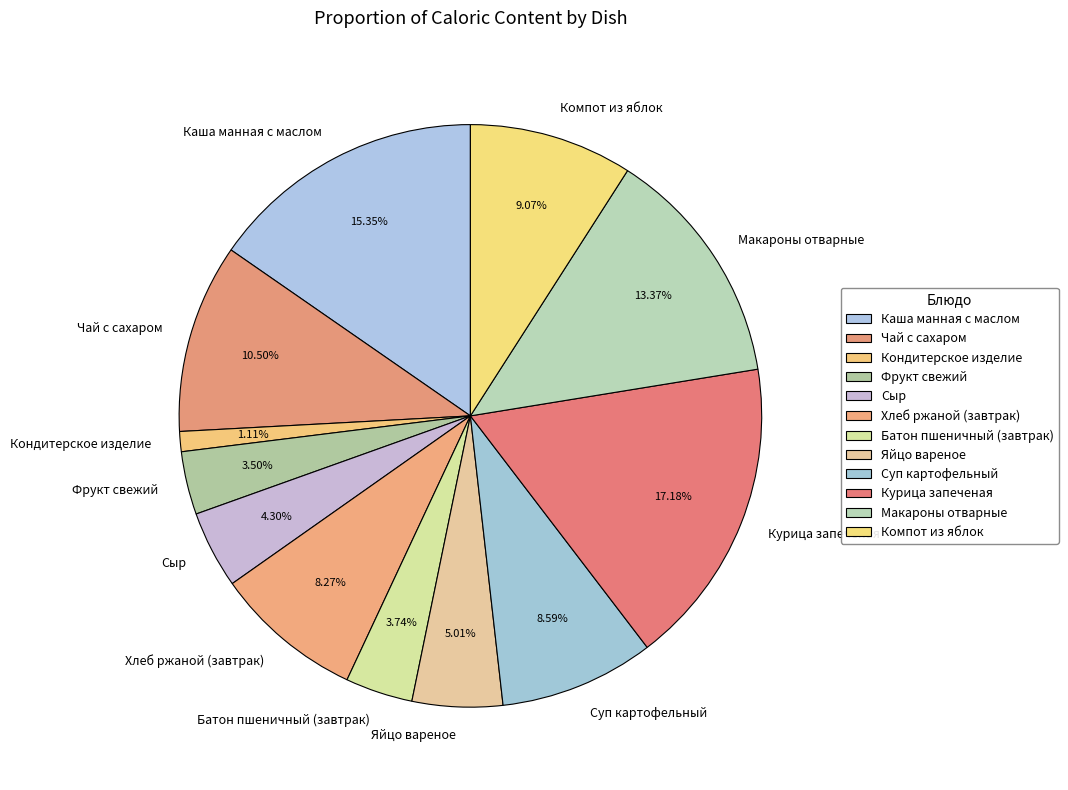

Does Чай с сахаром account for over 50% of the chart?

No